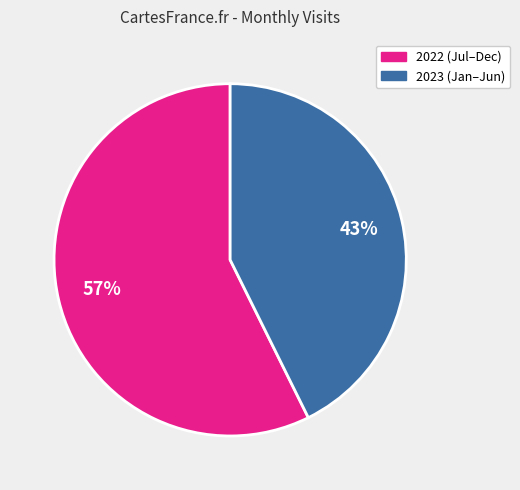

To the nearest percent, what is the average slice percentage?

50%